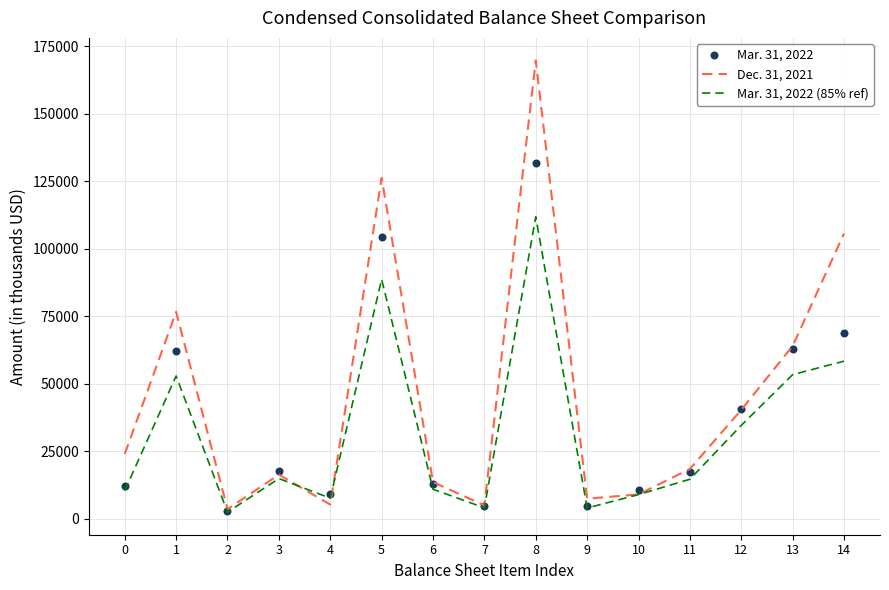

List the series in order of their overall mean, highest first.

Dec. 31, 2021, Mar. 31, 2022, Mar. 31, 2022 (85% ref)